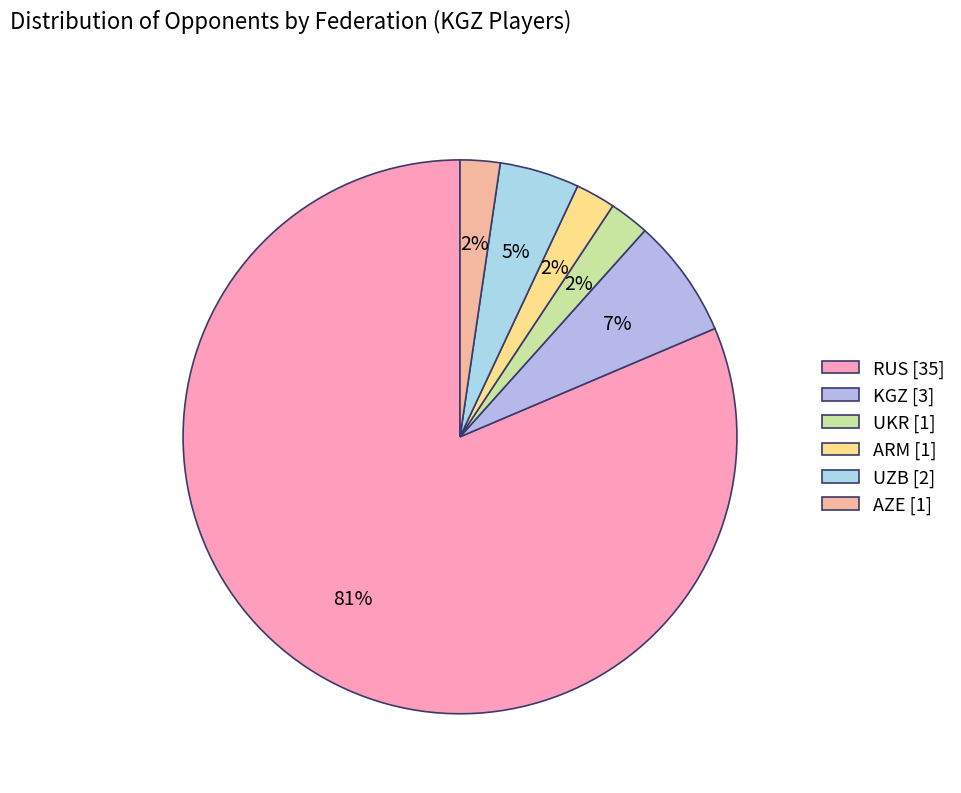

Which has a higher value, UKR or RUS?

RUS